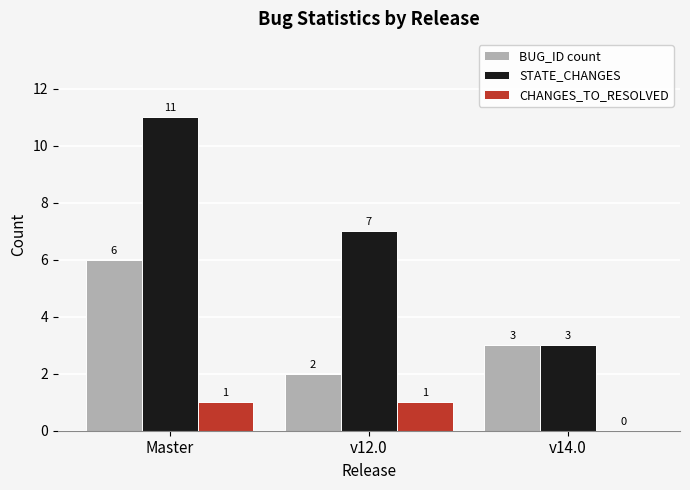

Is the value of STATE_CHANGES at Master greater than the value of BUG_ID count at v12.0?

Yes